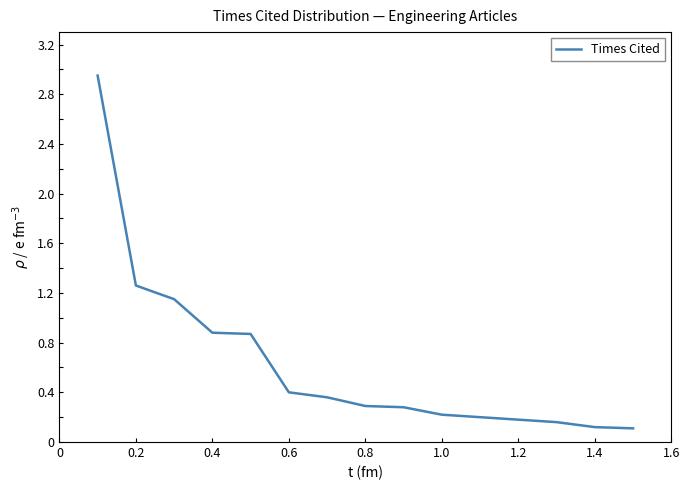

Does the chart display data point markers on the line(s)?

No